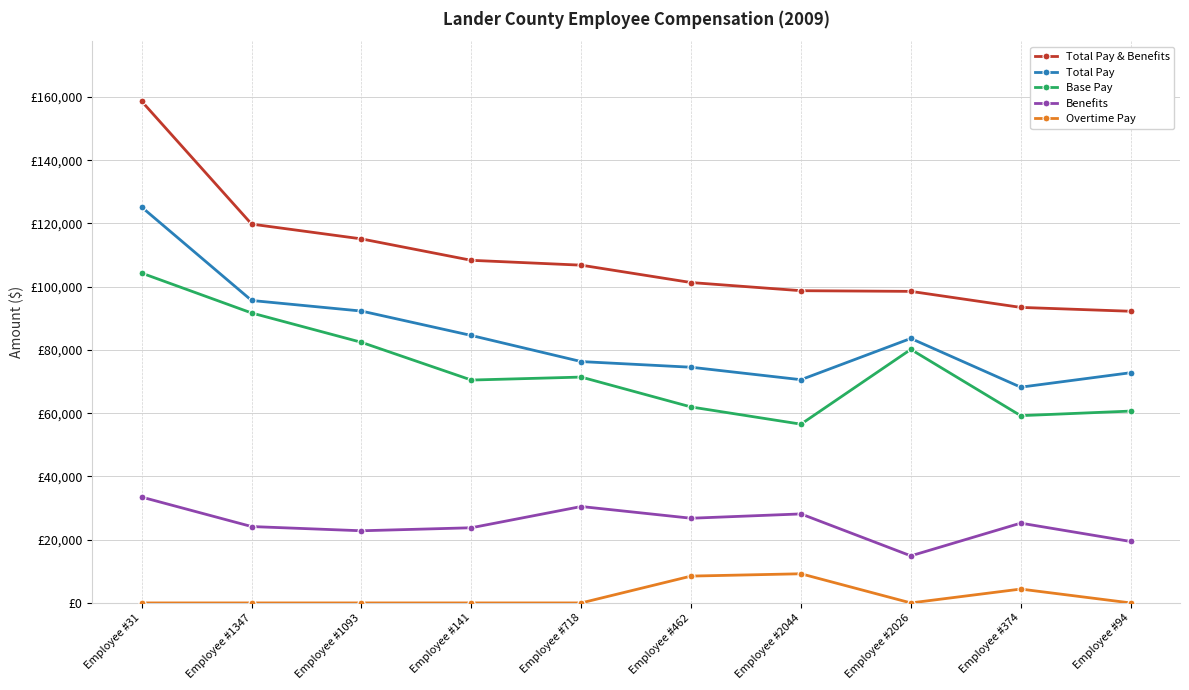

What is the label of the 4th point from the right?

Employee #2044